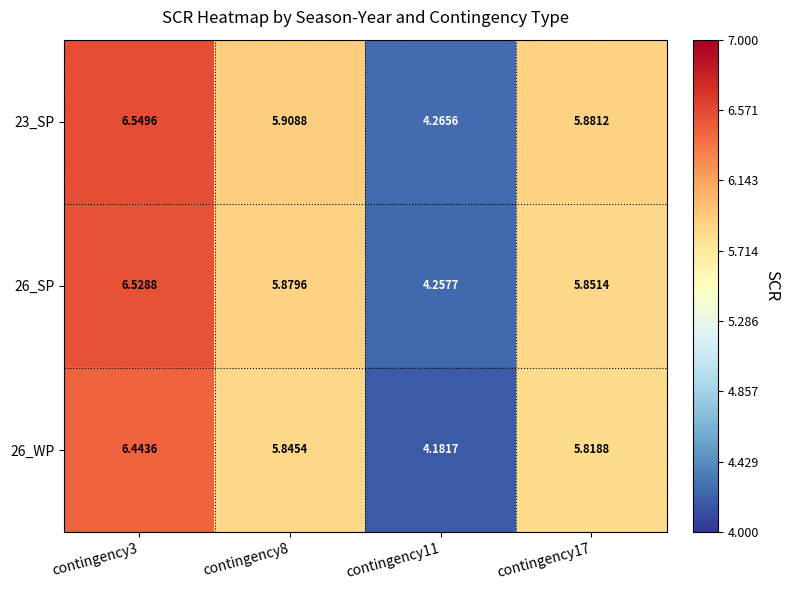

List the series in order of their overall mean, lowest first.

26_WP, 26_SP, 23_SP